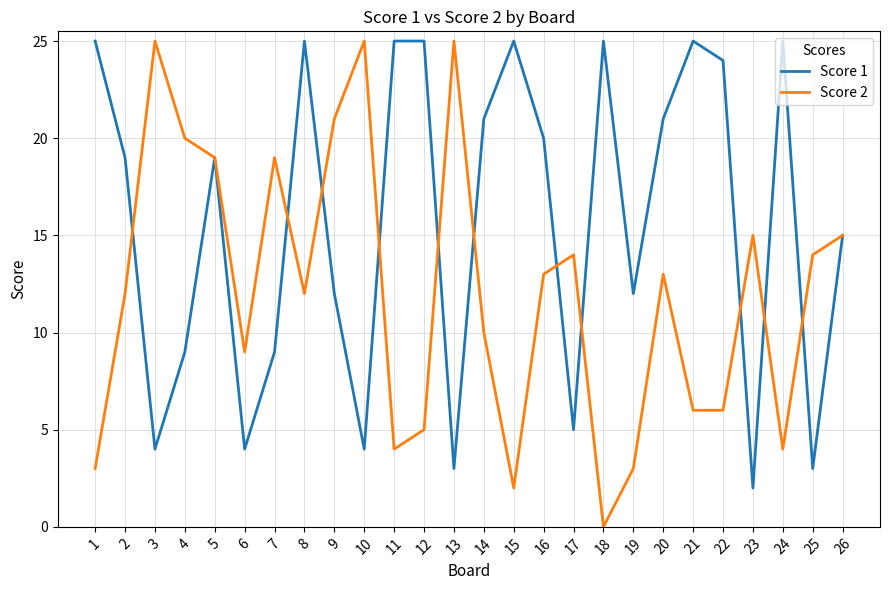

Between which two adjacent categories do Score 1 and Score 2 first intersect?

2 and 3